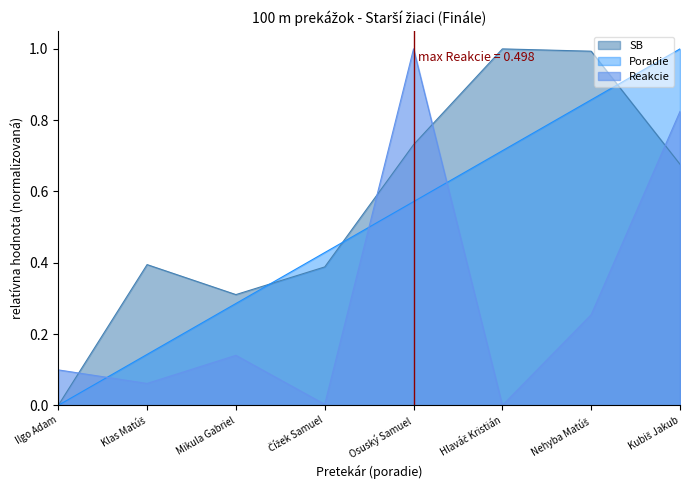

What is the approximate value of Poradie at Čížek Samuel?

0.4